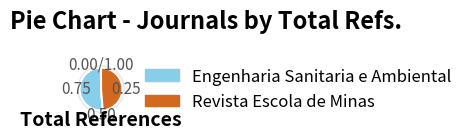

To the nearest percent, what is the difference between the Revista Escola de Minas and Engenharia Sanitaria e Ambiental slice percentages?

3%